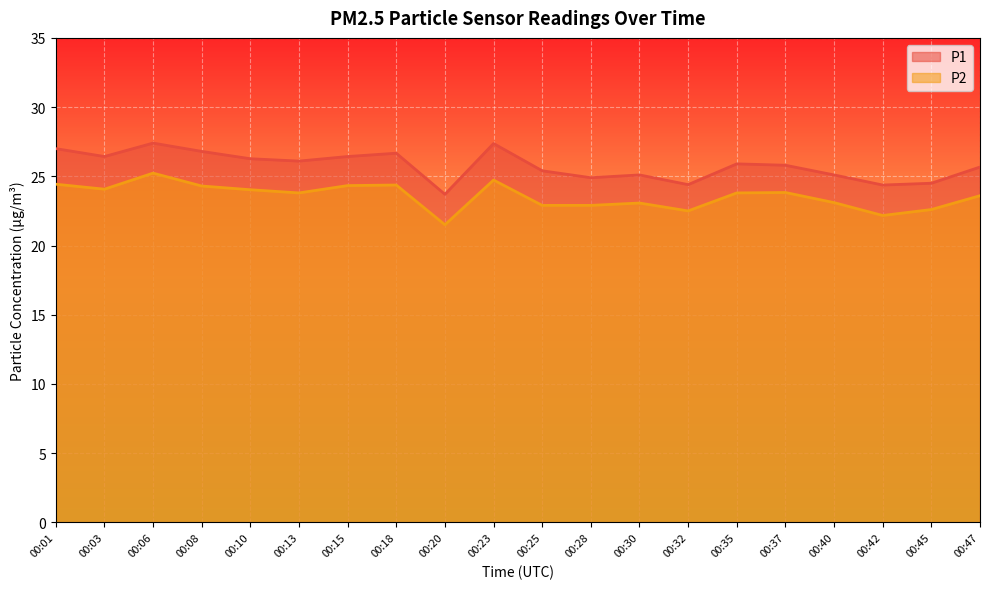

Where is the first local minimum for P1?

00:03